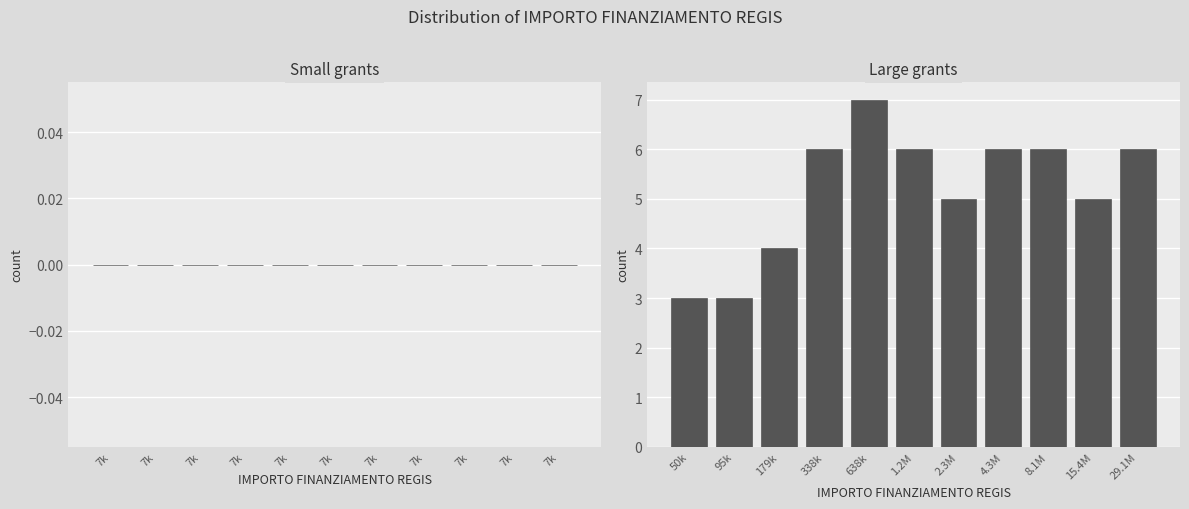

Reading left to right, what are all the values shown in this chart?

3	3	4	6	7	6	5	6	6	5	6